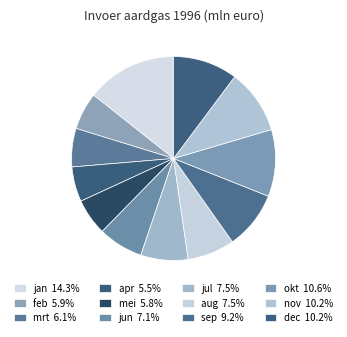

To the nearest percent, what is the combined percentage of sep and mei?

15%